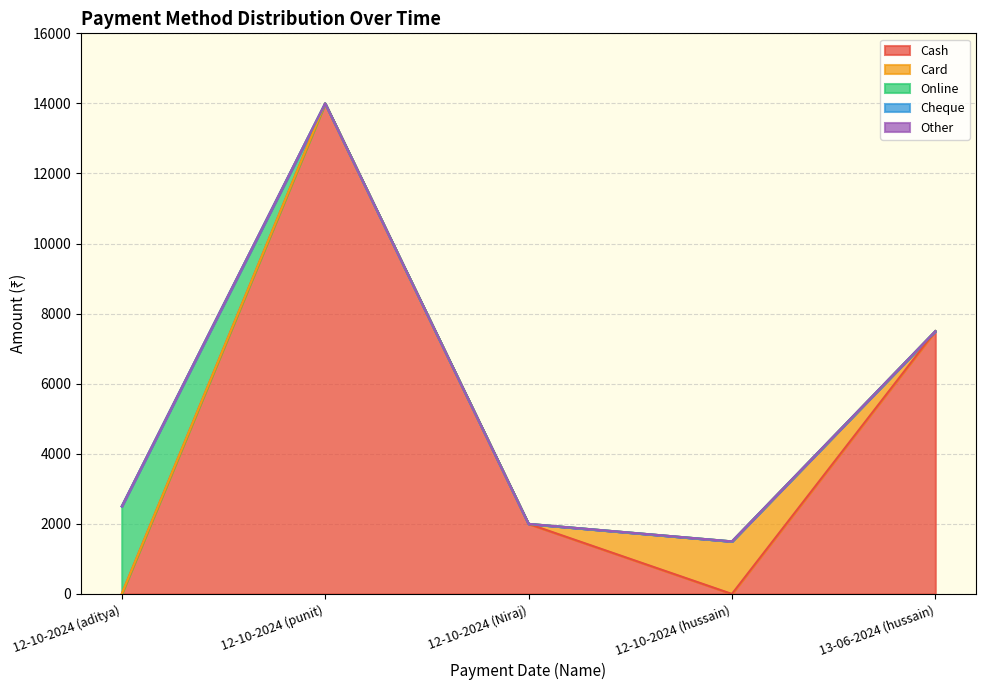

Which series has the largest range (max minus min)?

Cash